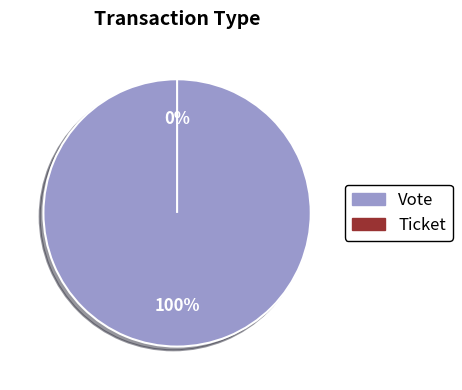

Do Ticket and Vote together represent more than half of the pie?

Yes